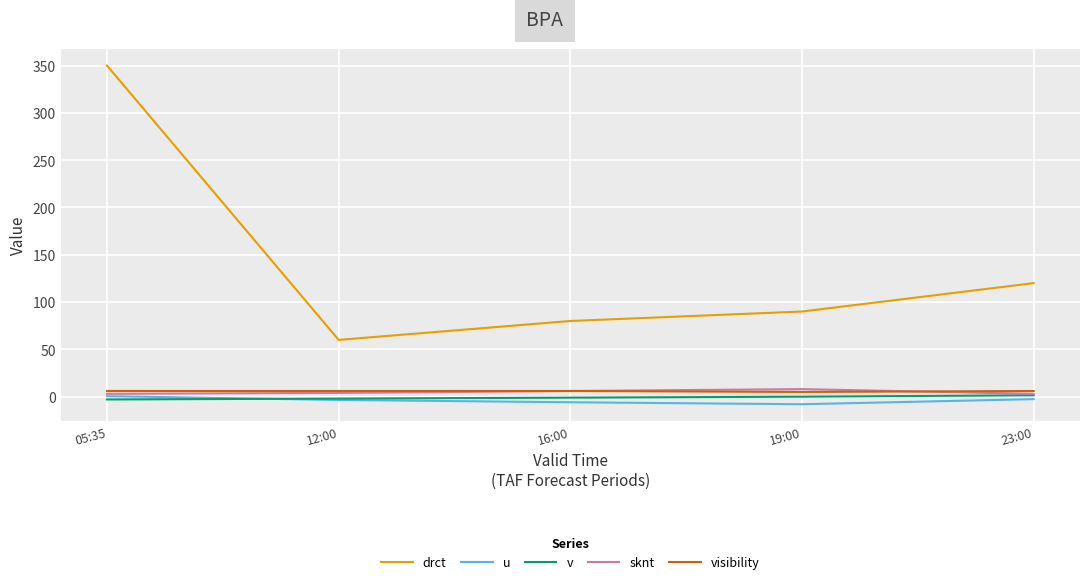

After their last crossing, which series has the higher values: visibility or sknt?

visibility